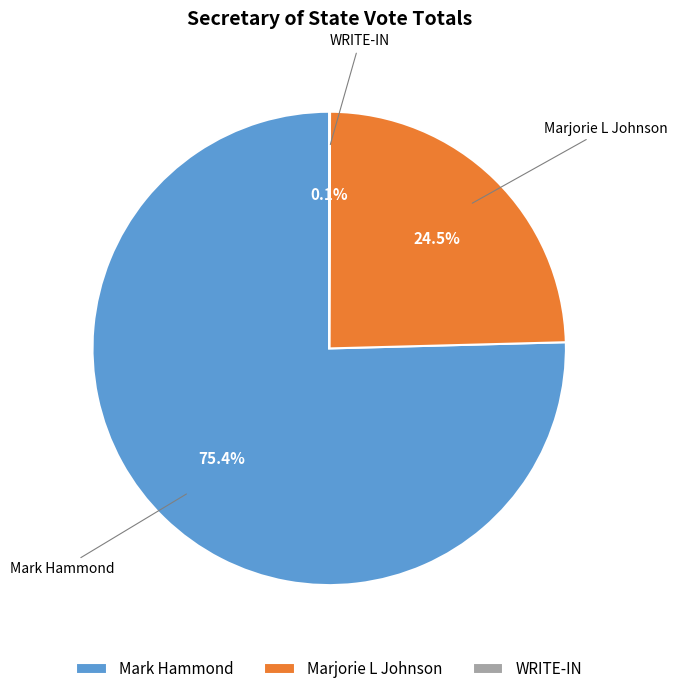

Combined, do Marjorie L Johnson and Mark Hammond account for over 50%?

Yes